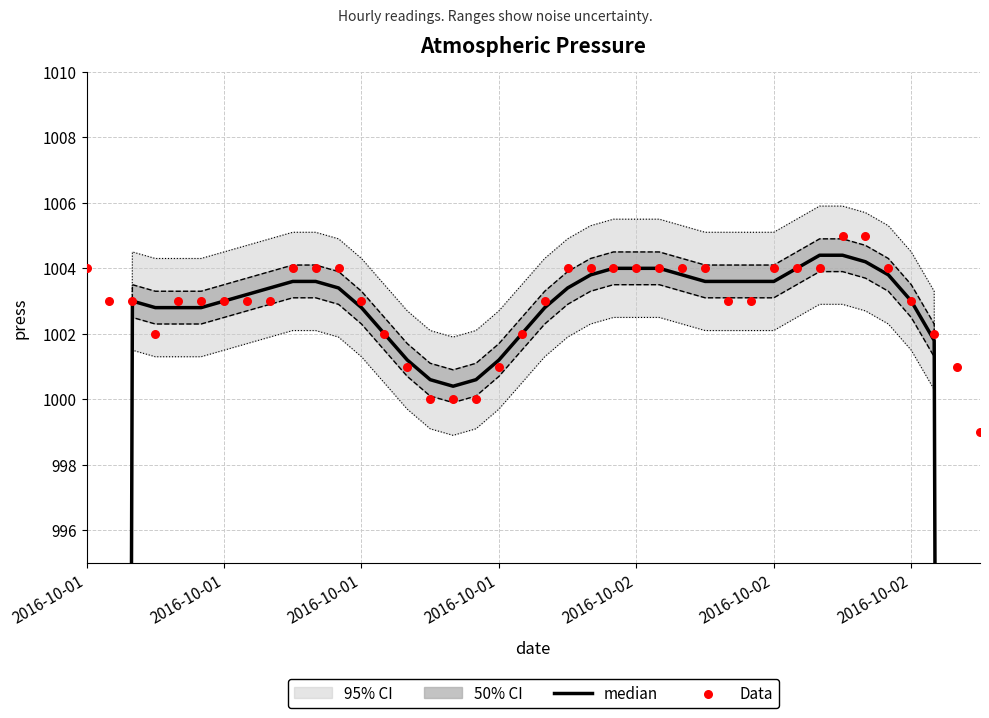

Which series contains the lowest Y value?

median